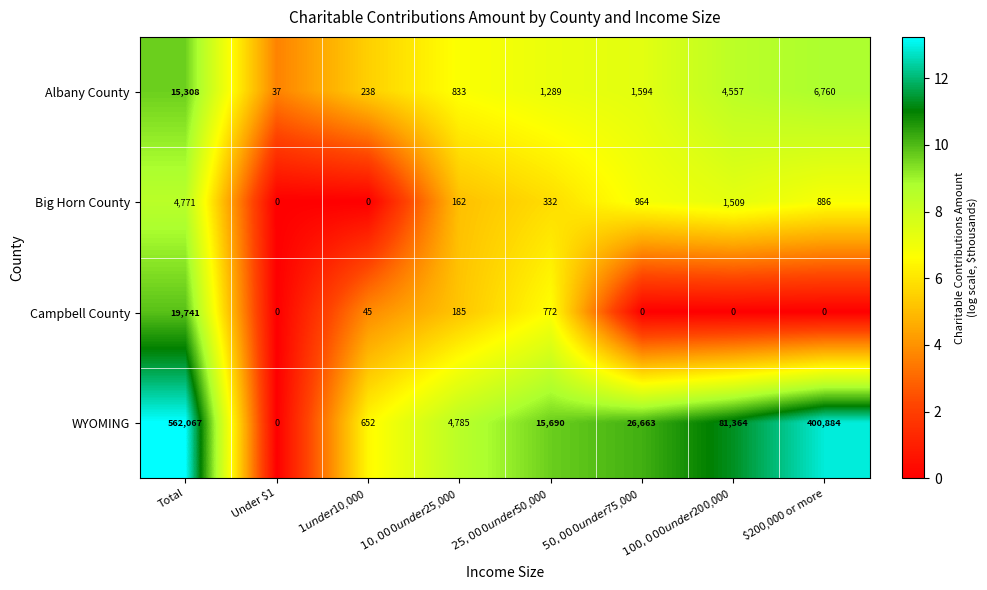

The value of Big Horn County at Under $1 is 0. True or false?

True